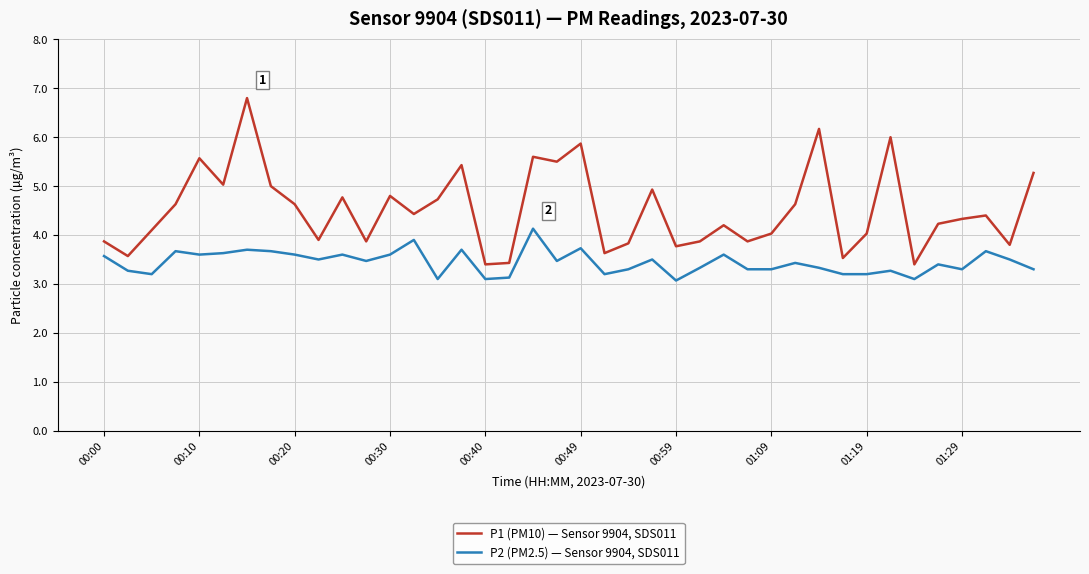

What is the highest value of the P2 (PM2.5) — Sensor 9904, SDS011 series?

4.1